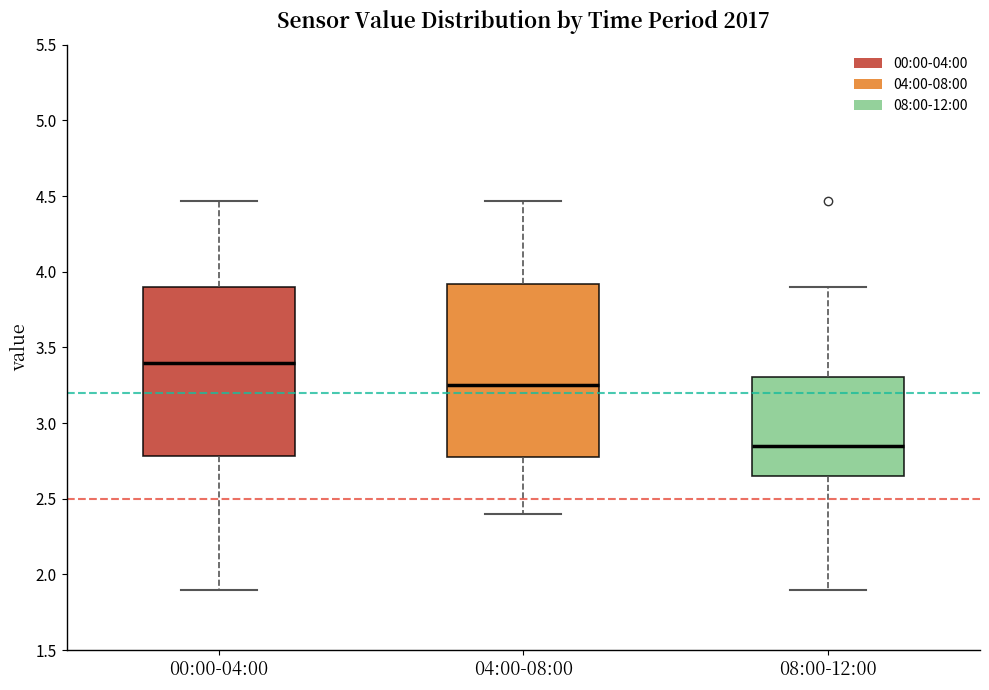

Reading left to right, read every box against the y-axis: the position of its median line, the range the box covers, and the ends of its whiskers. The values are not printed on the chart, so give them approximately, as read against the axis.

00:00-04:00: median 3.40, box 2.80 to 3.90, whiskers 1.90 to 4.45
04:00-08:00: median 3.25, box 2.80 to 3.90, whiskers 2.40 to 4.45
08:00-12:00: median 2.85, box 2.65 to 3.30, whiskers 1.90 to 3.90